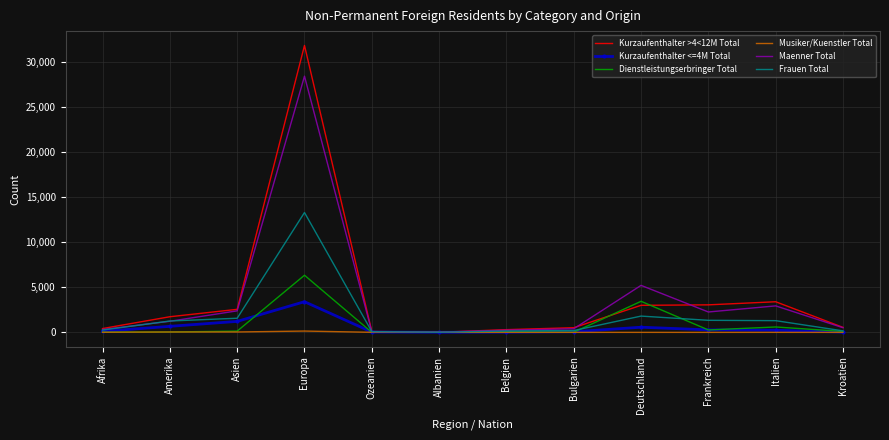

What is the highest value of the Frauen Total series?

13292